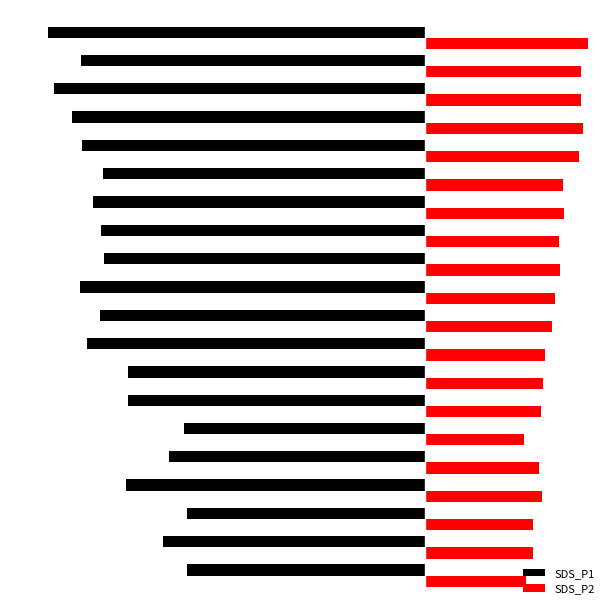

What are all the series names shown in the legend?

SDS_P1, SDS_P2